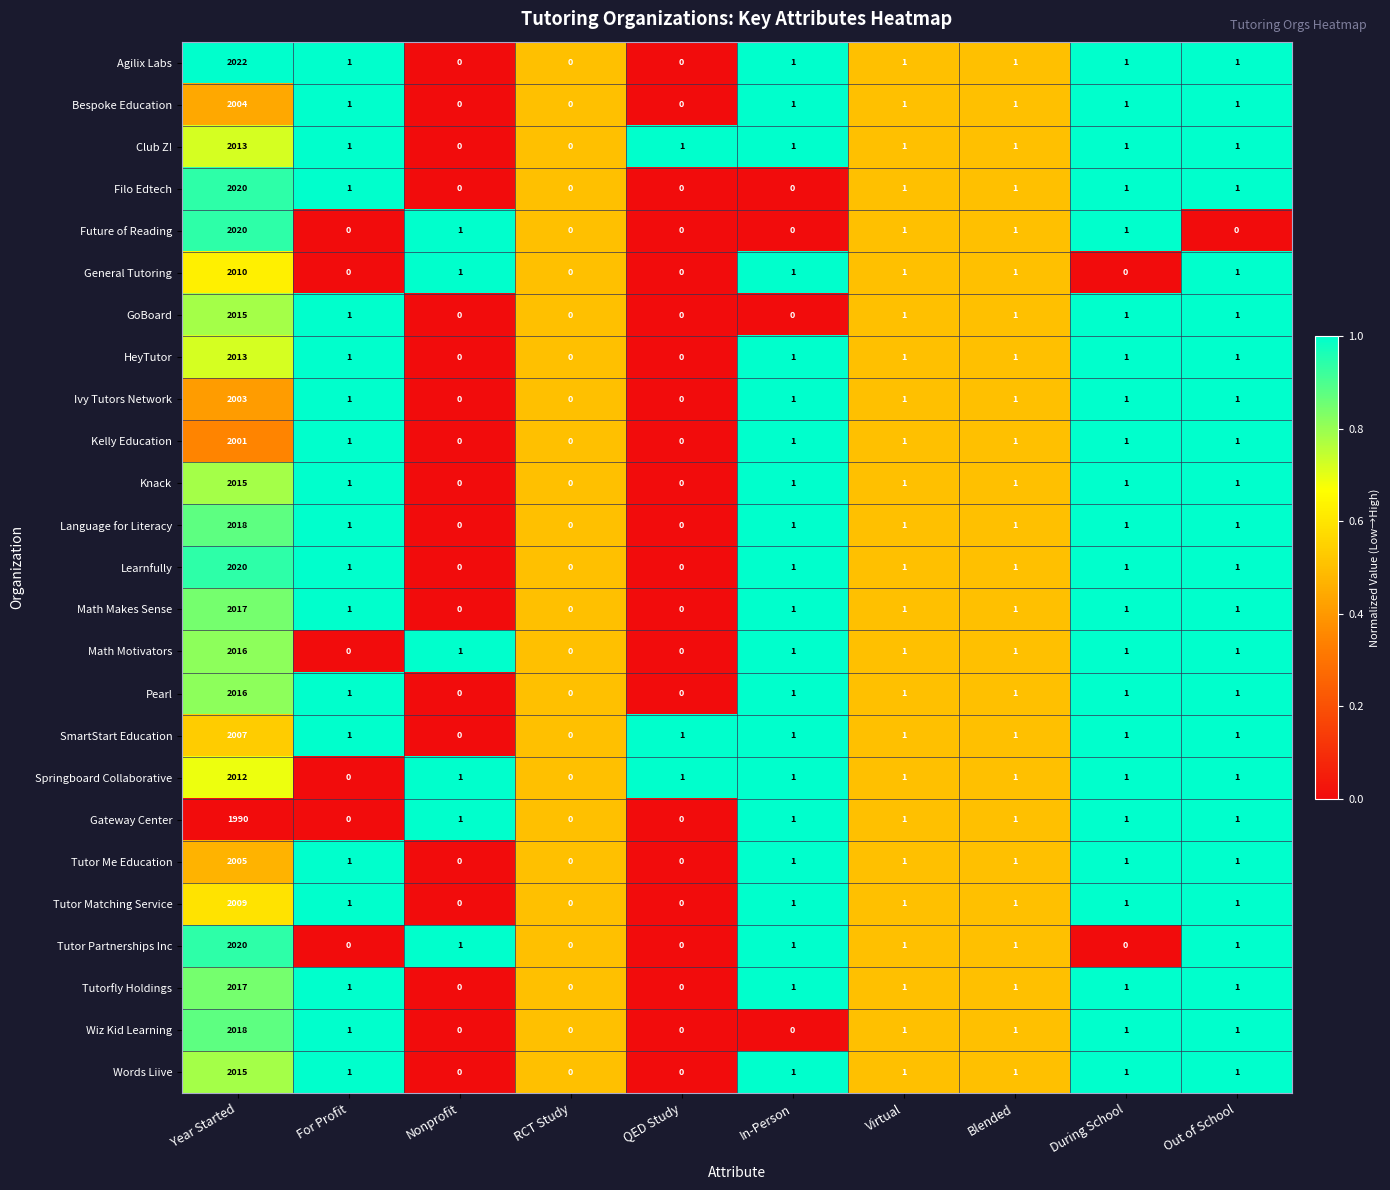

True or false: Kelly Education has a value of 2001 at Year Started.

True